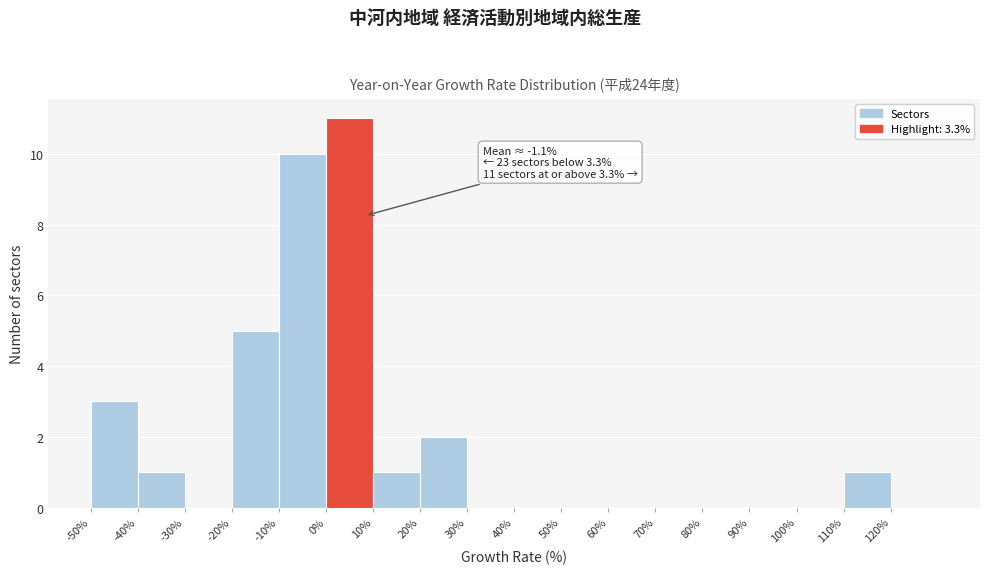

Over which range of the x-axis is the bar tallest?

0 to 10